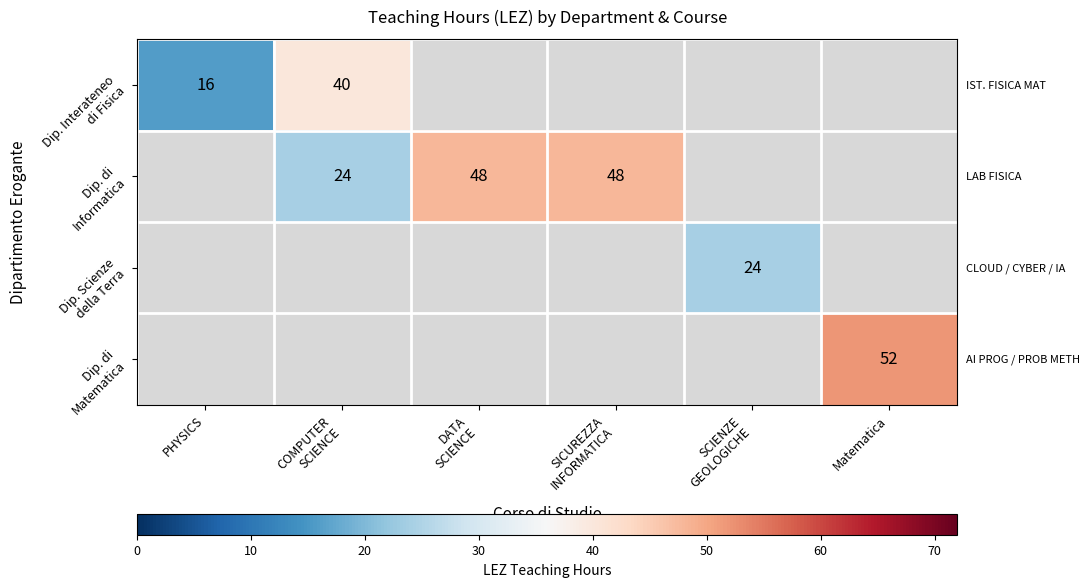

At which label is Dip. Interateneo di Fisica closest to 20?

PHYSICS